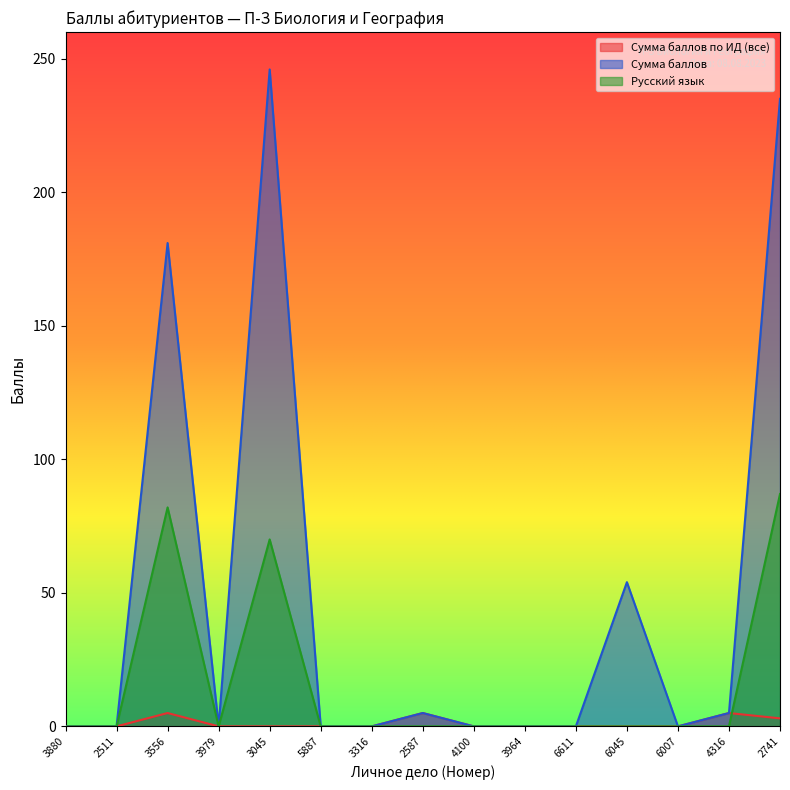

What is the label of the 11th point from the left?

6611